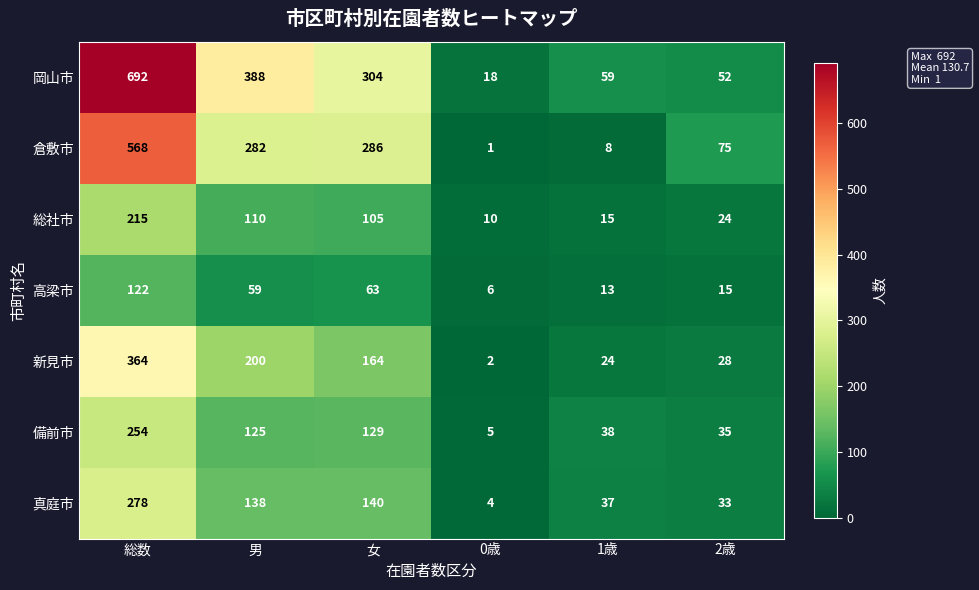

Which category has the lowest value in the 倉敷市 series?

0歳